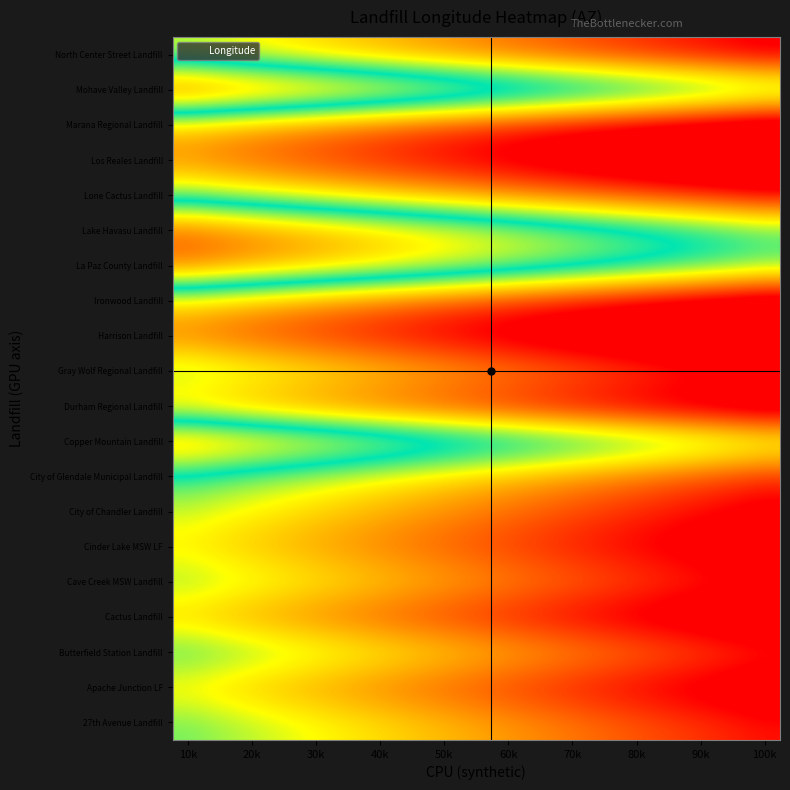

At how many categories does at least one series exceed -113?

20